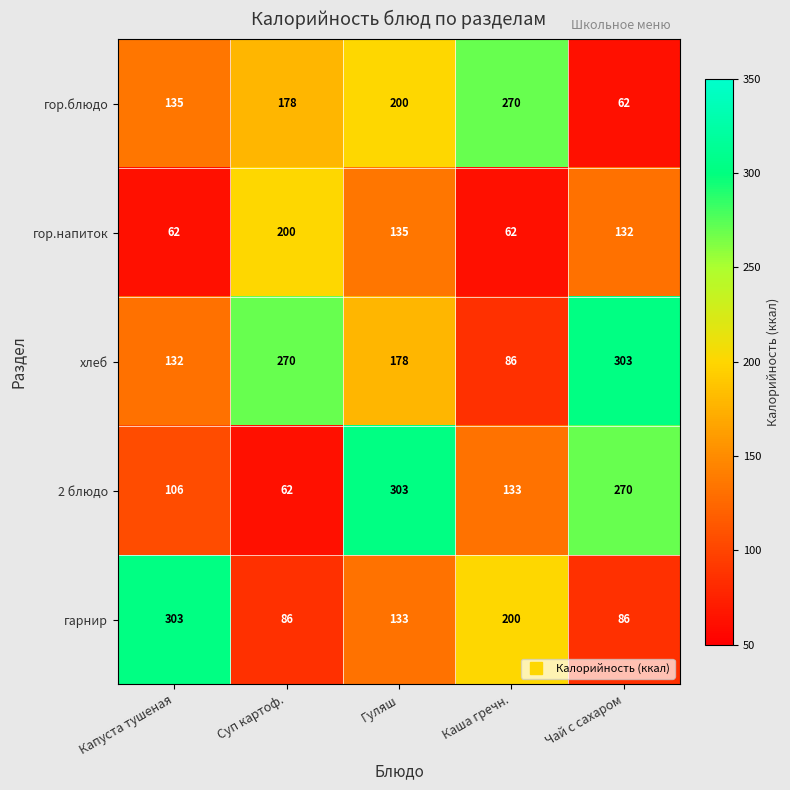

Which series has the largest total across all categories?

хлеб